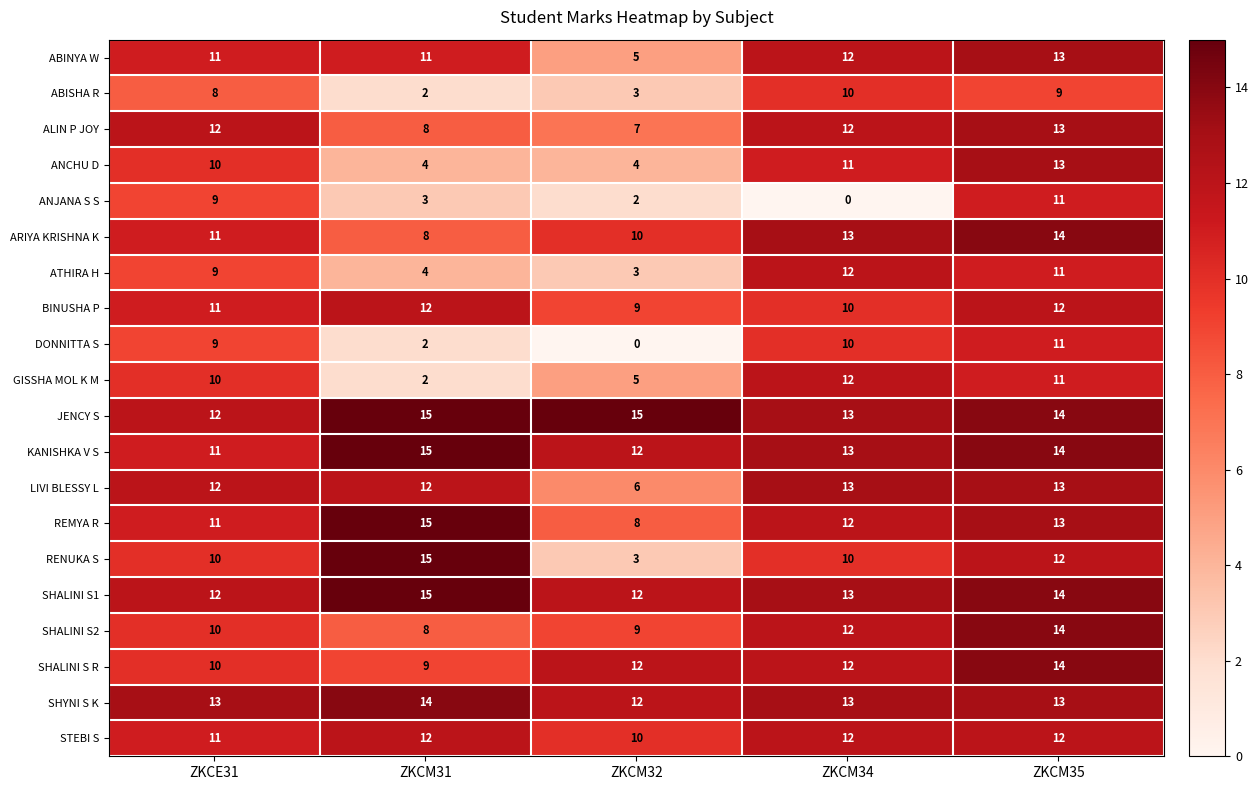

True or false: DONNITTA S has a value of 3 at ZKCM31.

False